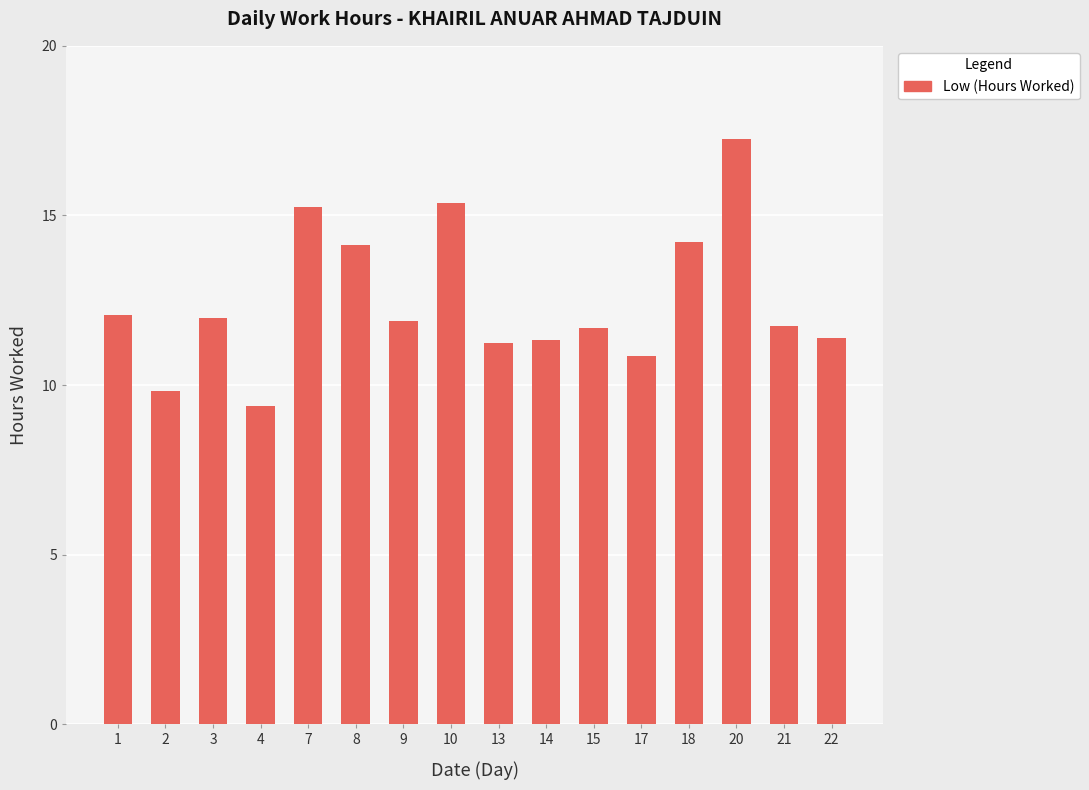

Is it true that the value at 2 is 9.8?

True